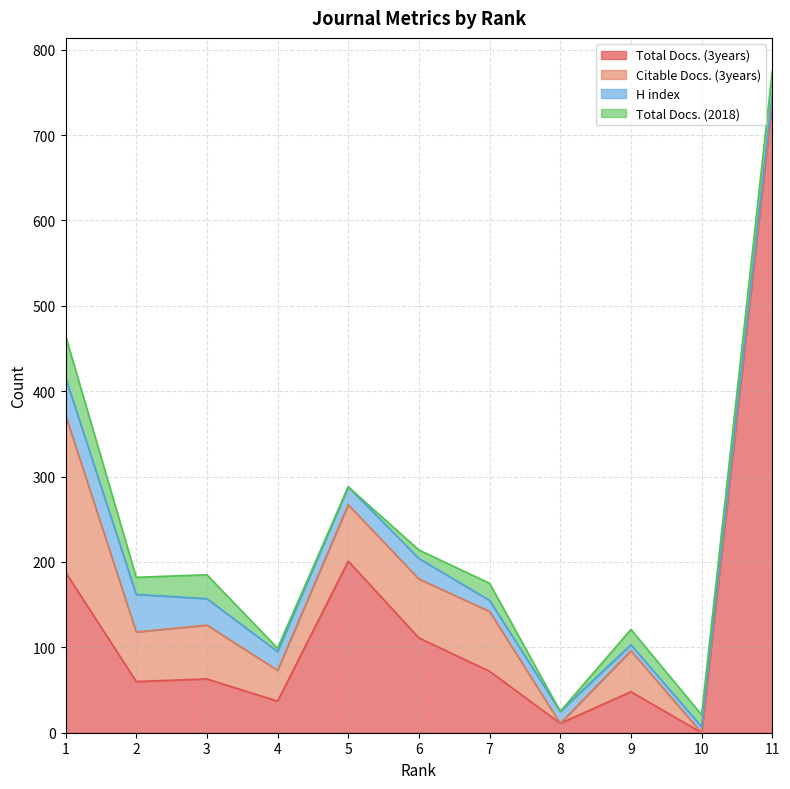

How many values in the Total Docs. (2018) series exceed 18?

5